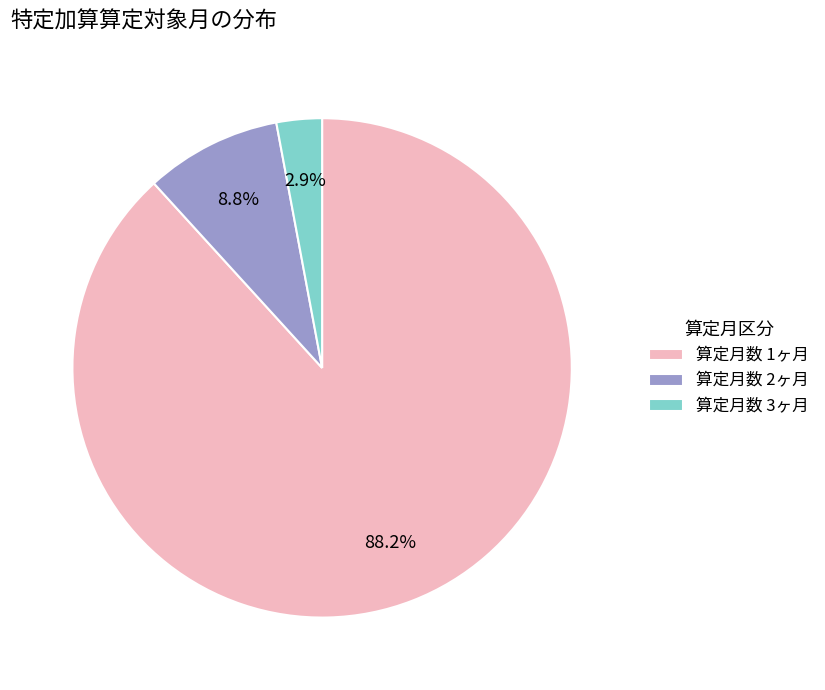

Which has a higher value, 算定月数 2ヶ月 or 算定月数 3ヶ月?

算定月数 2ヶ月